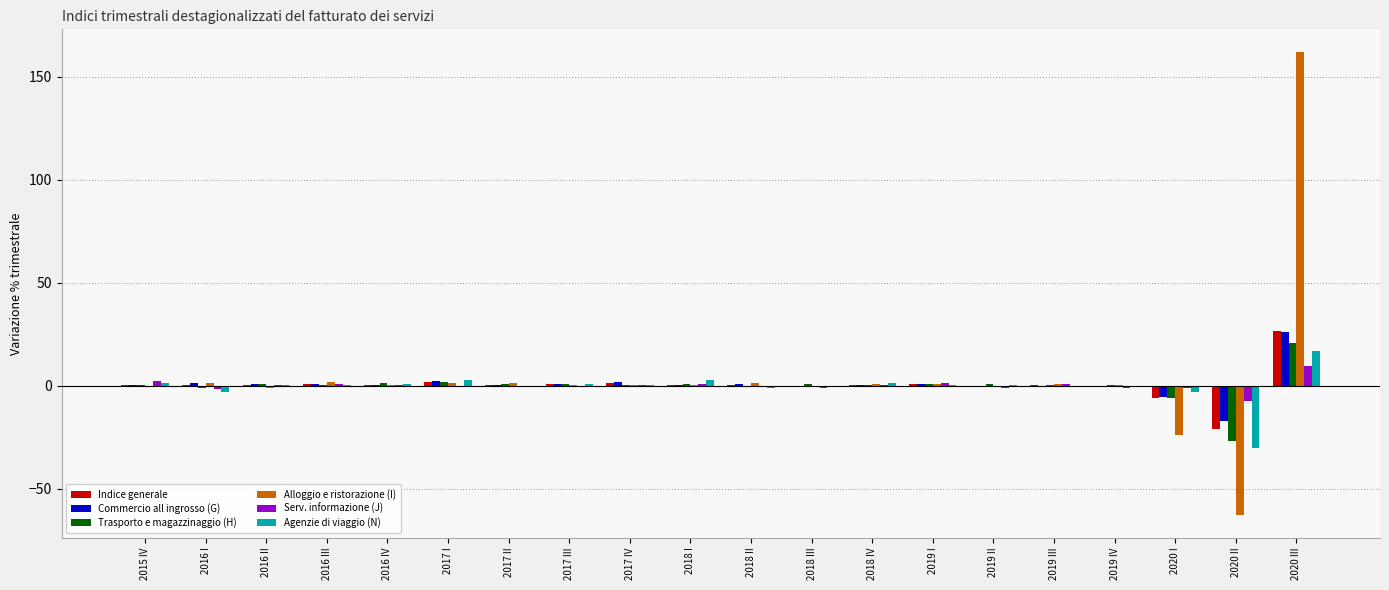

The Trasporto e magazzinaggio (H) series shows 0.7 at 2019 I. True or false?

True